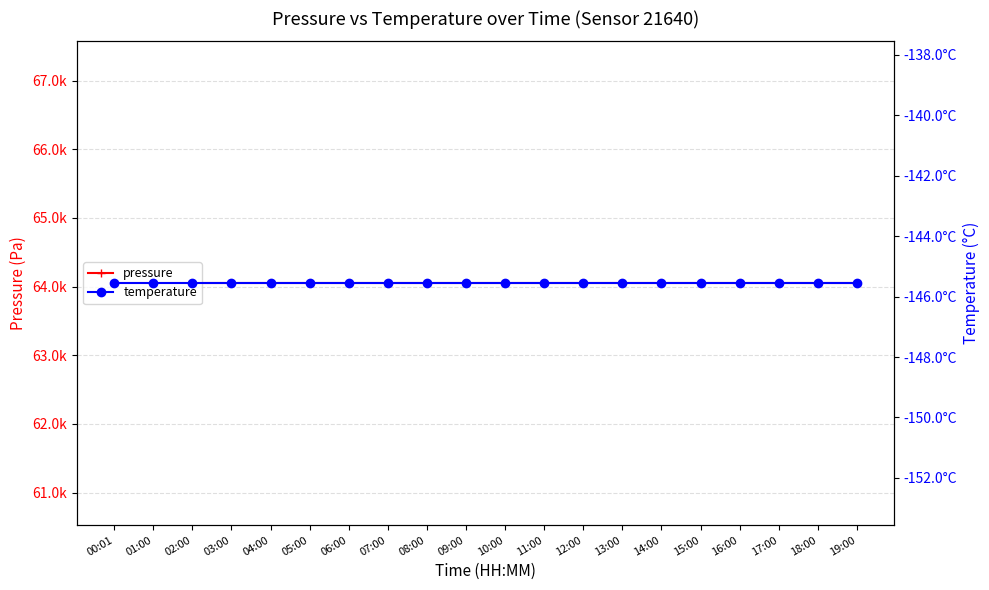

What is the label of the 1st point from the left?

00:01